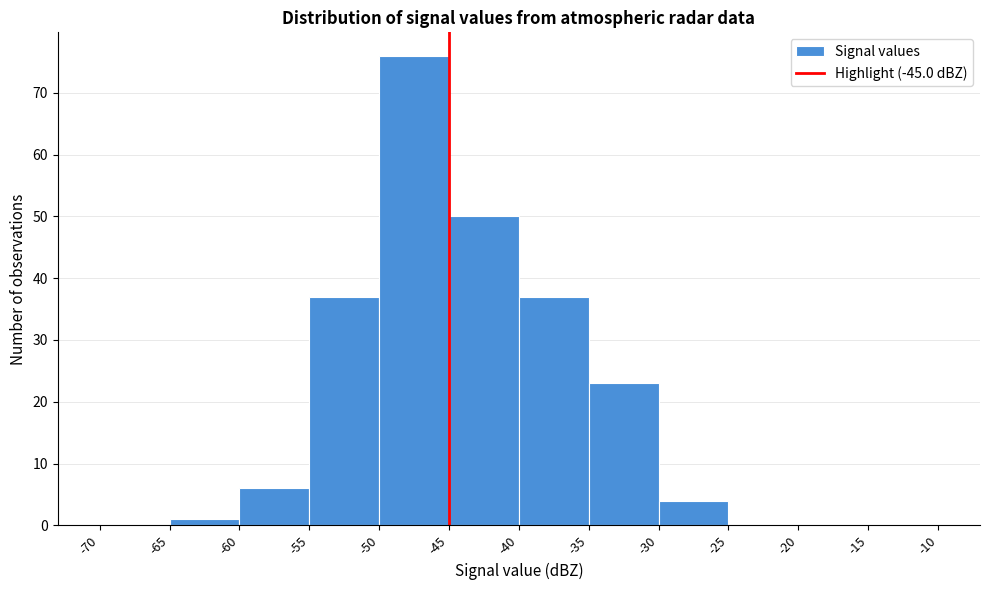

Reading left to right, list every bar in this chart as the range it spans on the x-axis followed by its height. The values are not printed on the chart, so give them approximately, as read against the axis.

-70 to -65: 0
-65 to -60: 1
-60 to -55: 6
-55 to -50: 37
-50 to -45: 76
-45 to -40: 50
-40 to -35: 37
-35 to -30: 23
-30 to -25: 4
-25 to -20: 0
-20 to -15: 0
-15 to -10: 0